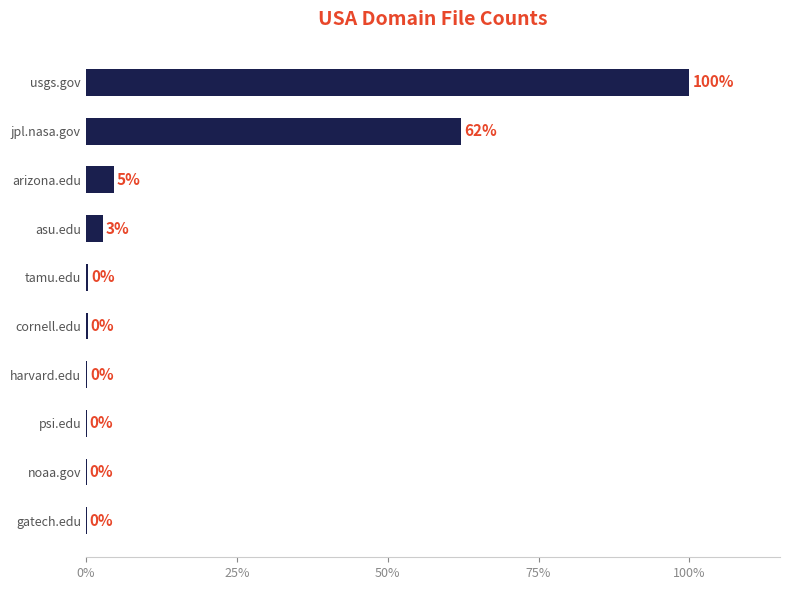

Are the bars horizontal?

Yes